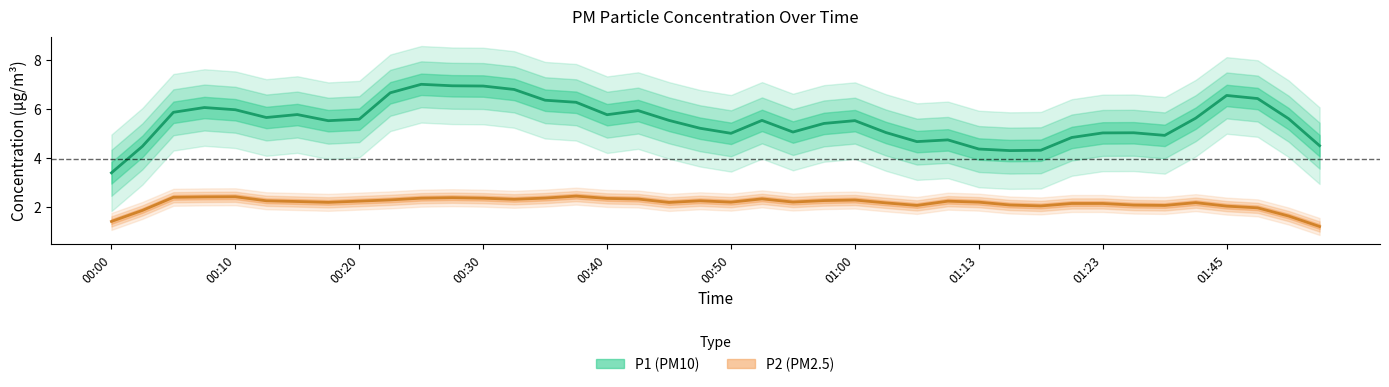

At which category does the chart reach its peak across all series?

10